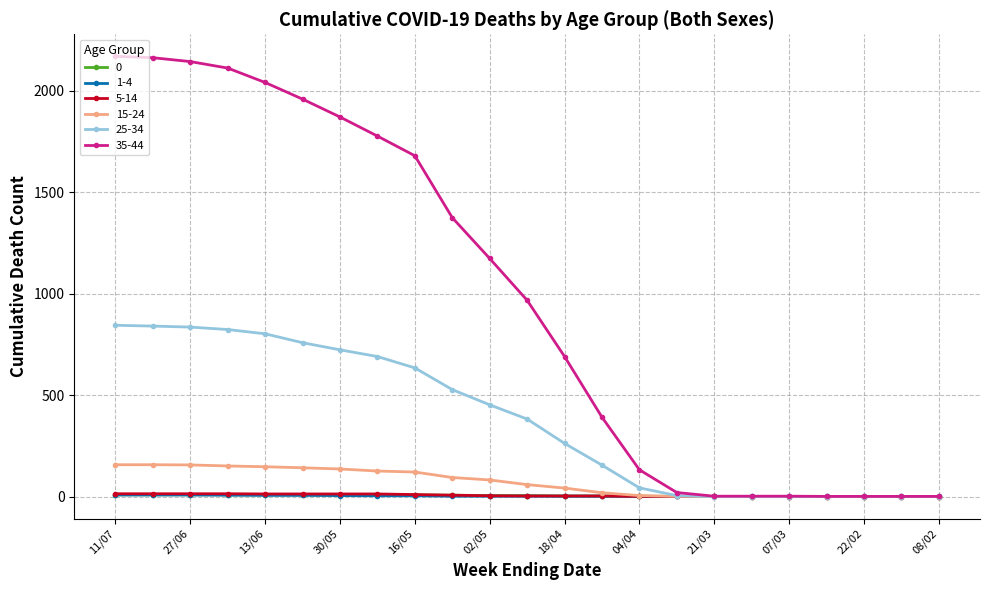

What is the greatest value displayed?

2169